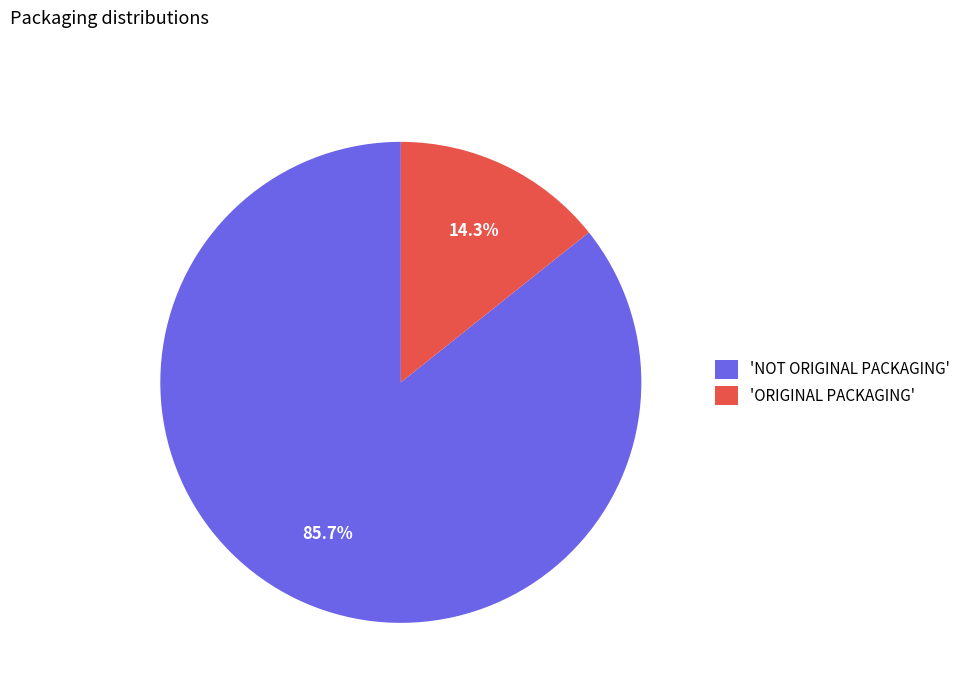

Is there a majority slice in this chart?

Yes